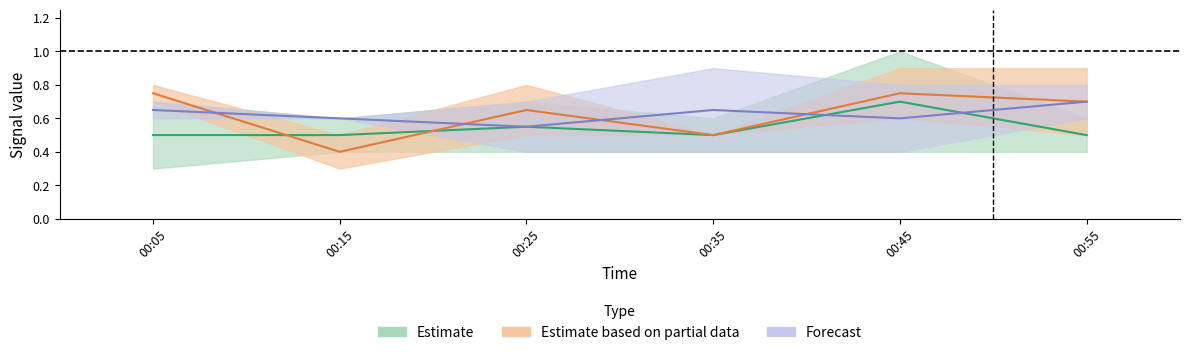

Count the 6.975 values in the range 0 to 1.

6